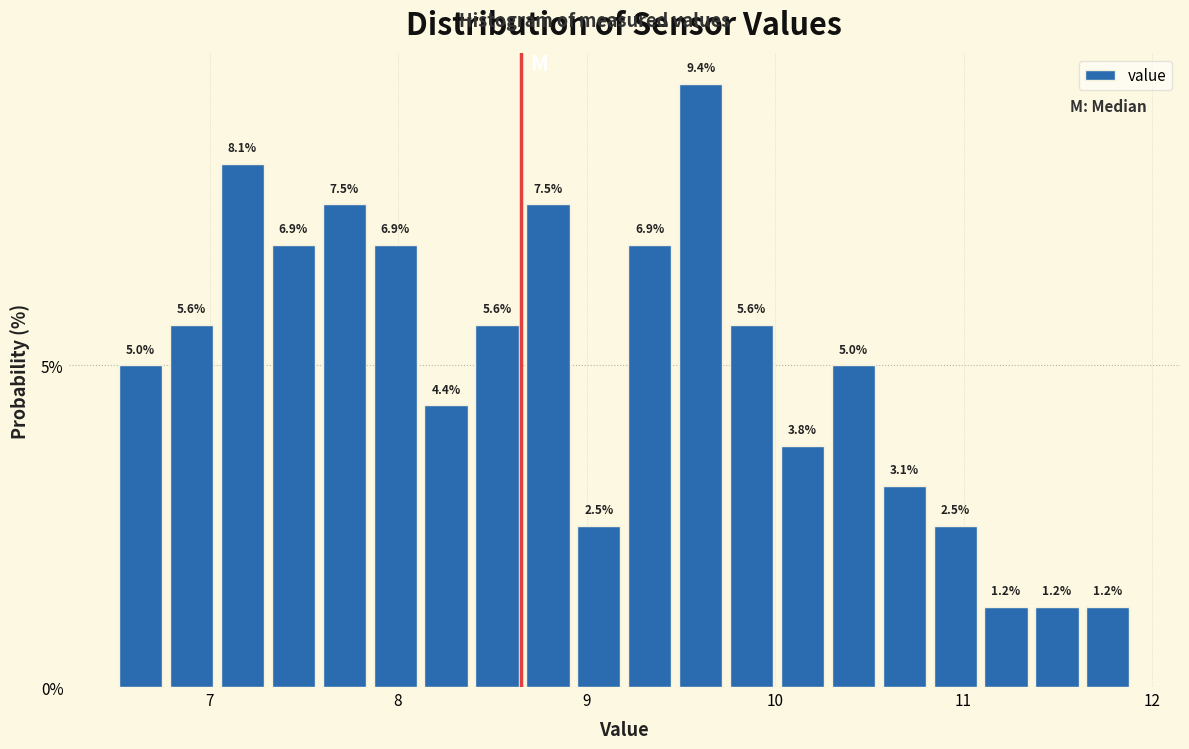

Around what value on the x-axis is the tallest bar? Give the approximate position of its centre, as read against the axis.

9.6